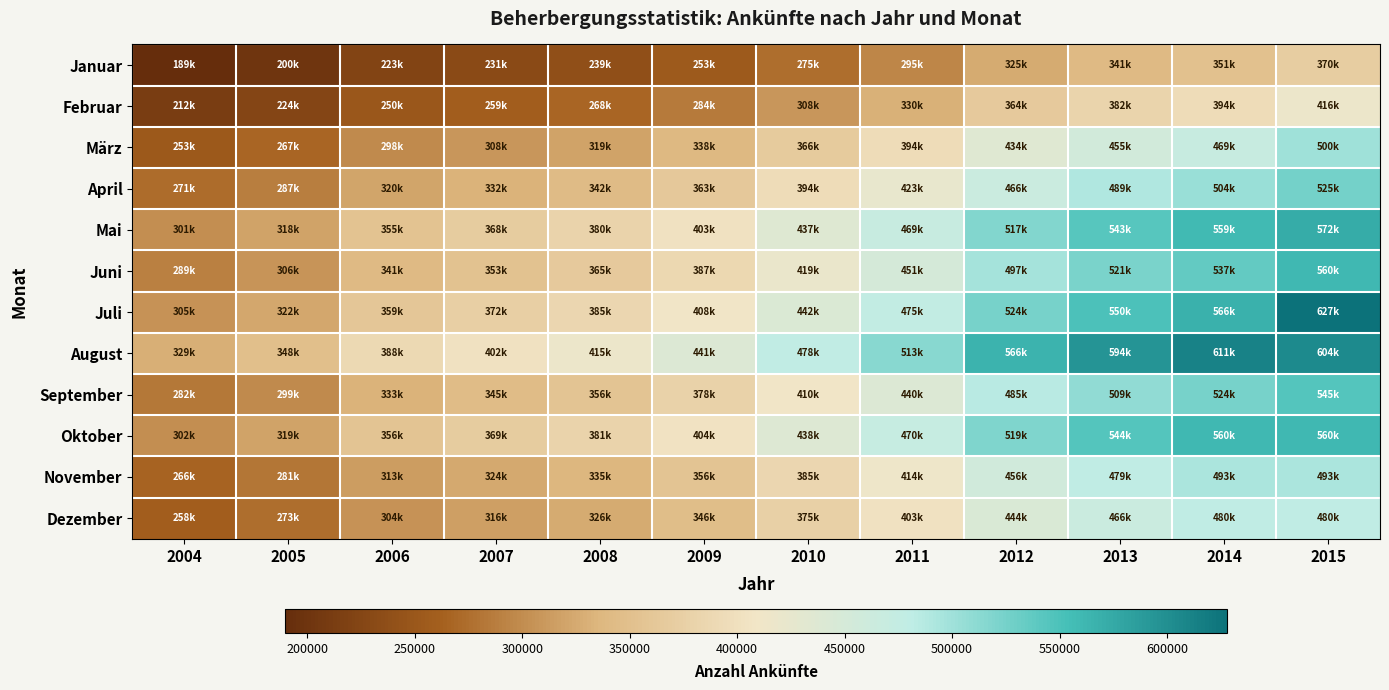

Which series has the largest range (max minus min)?

Juli